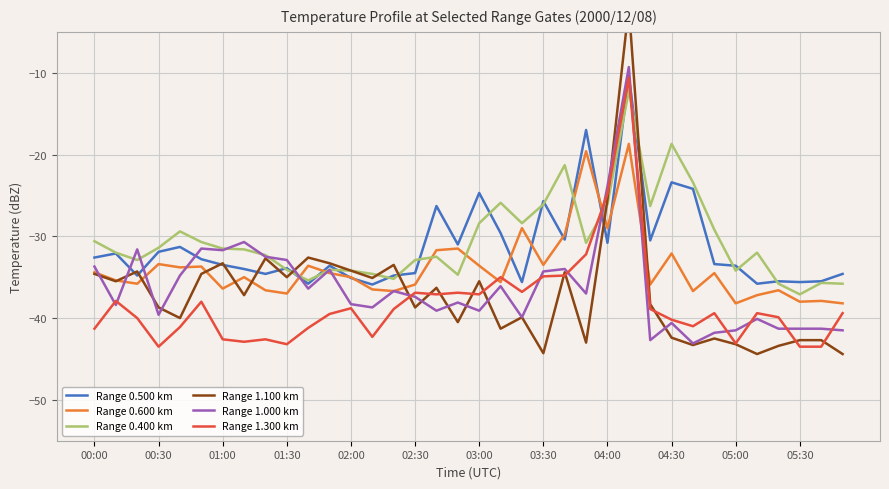

The value of Range 0.600 km at 04:30 is -32.1. True or false?

True